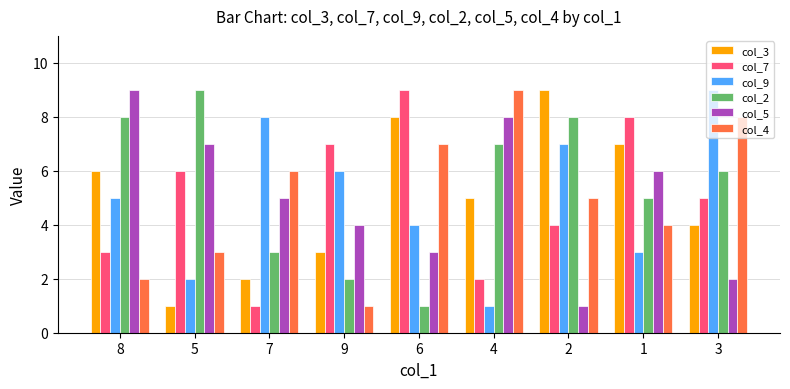

What is the total value across all series at 5?

28